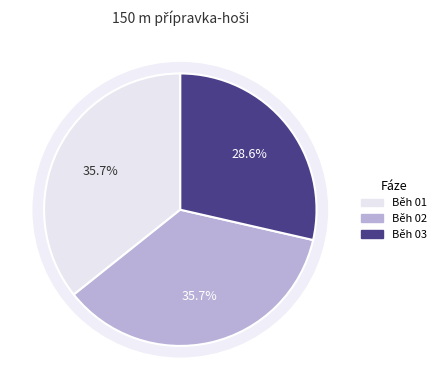

Is it true that Běh 02 is 45% of the pie?

False